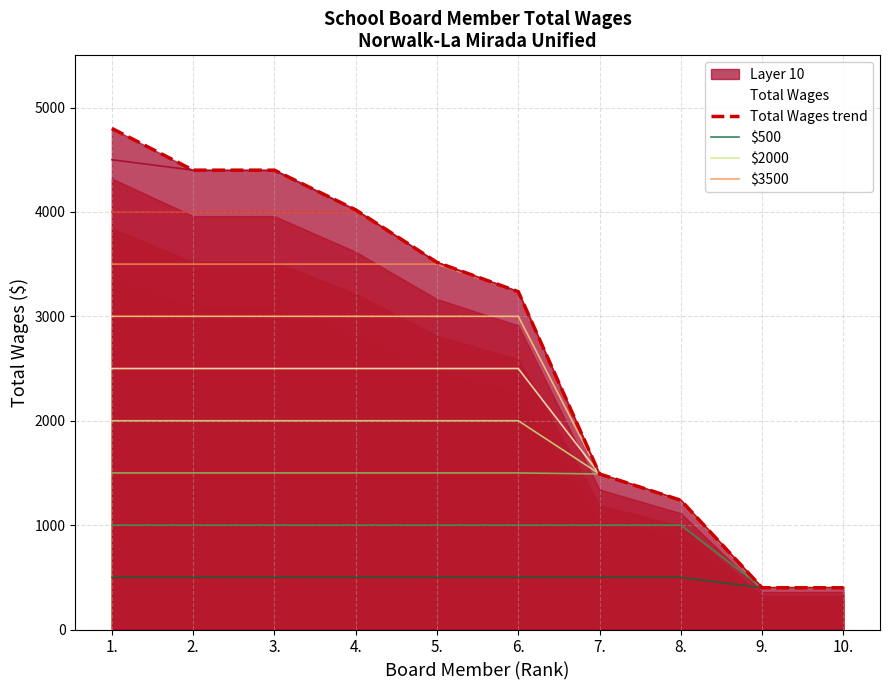

Where is $3500 nearest to the value 1950?

7.